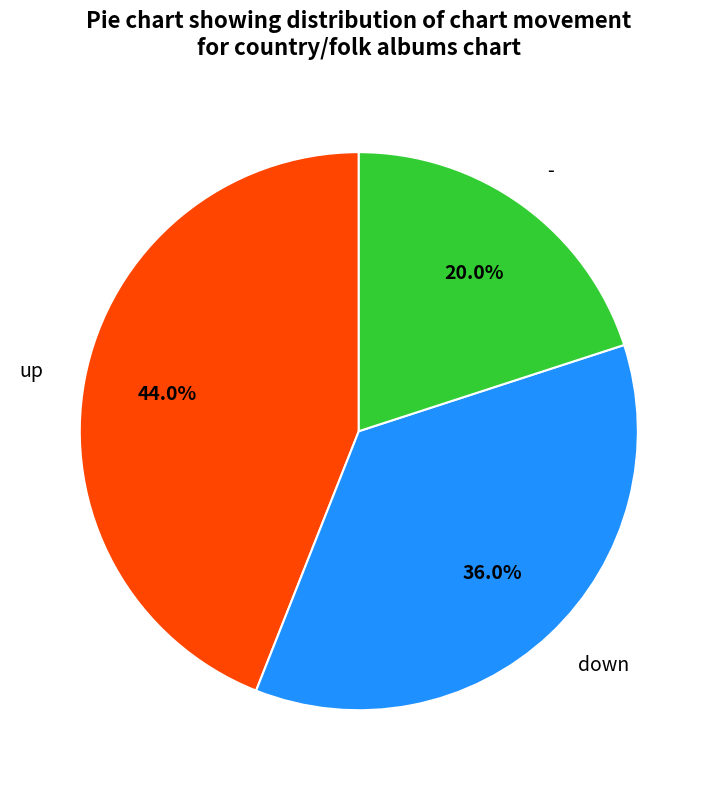

What percentage is the - slice, to the nearest percent?

20%